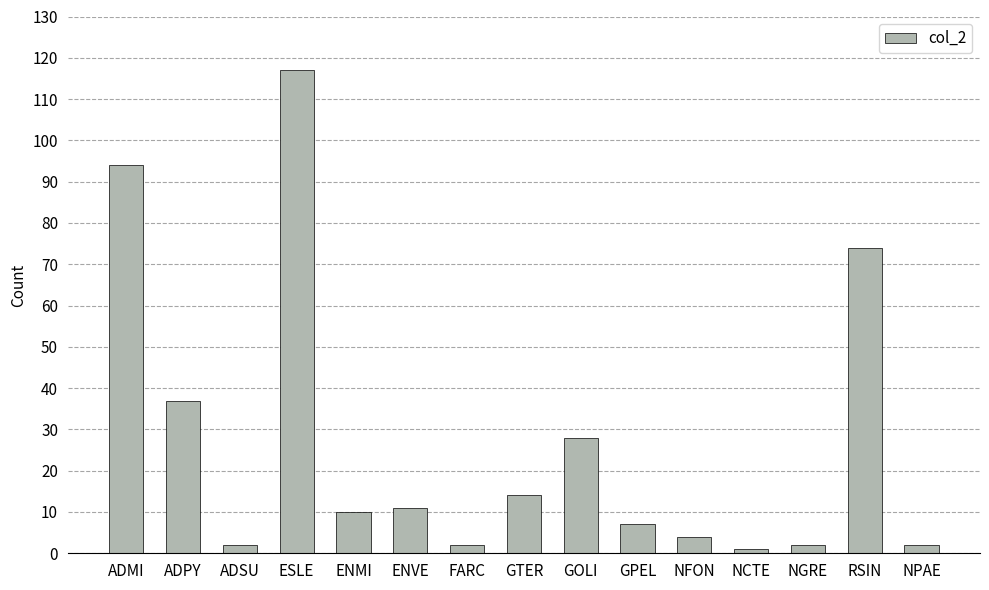

What is the sum of all values?

405